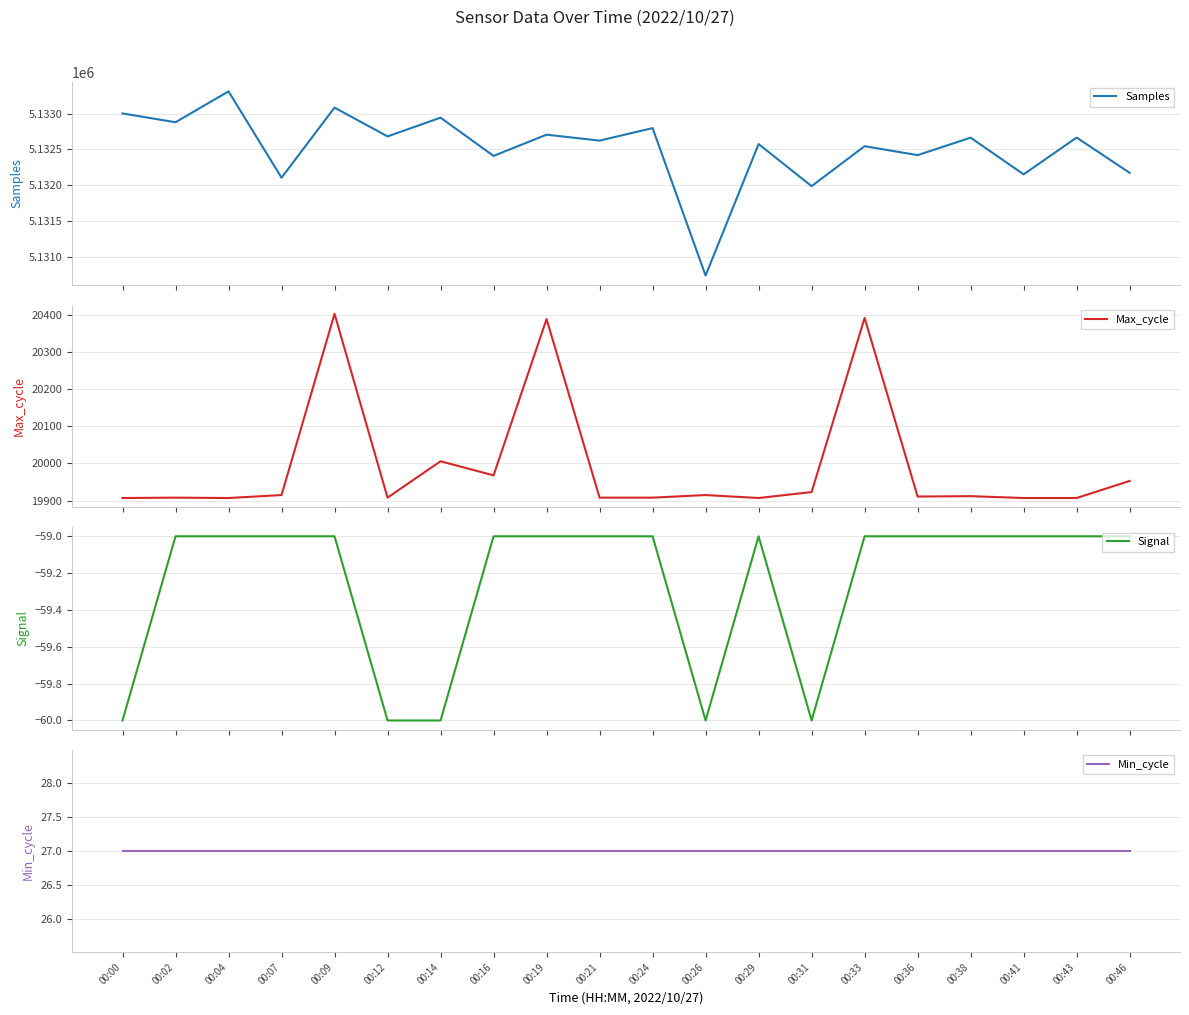

True or false: Signal has a value of -81 at 00:04.

False